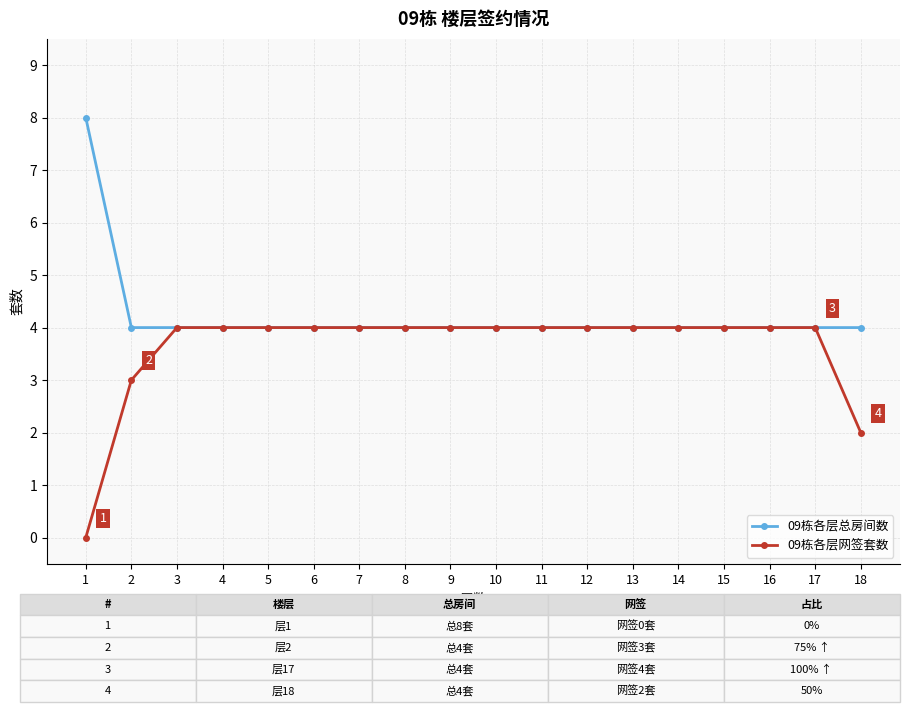

Is this an area chart (filled region under the line)?

No